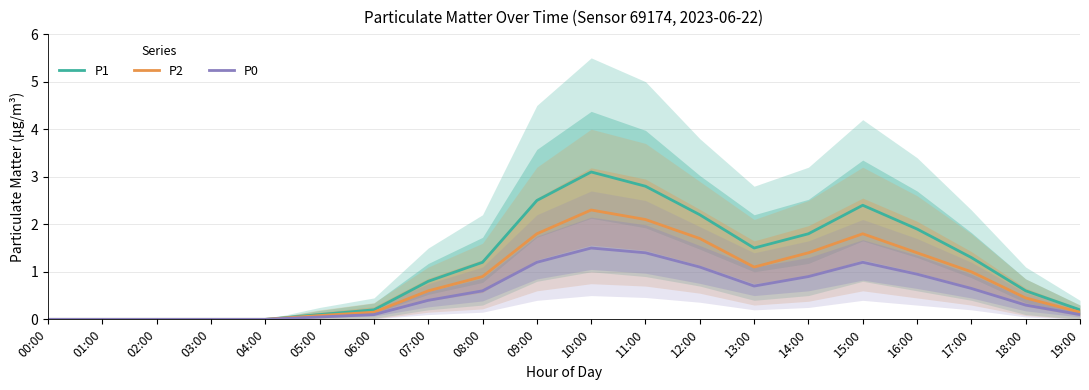

Where is P0 nearest to the value 0?

00:00